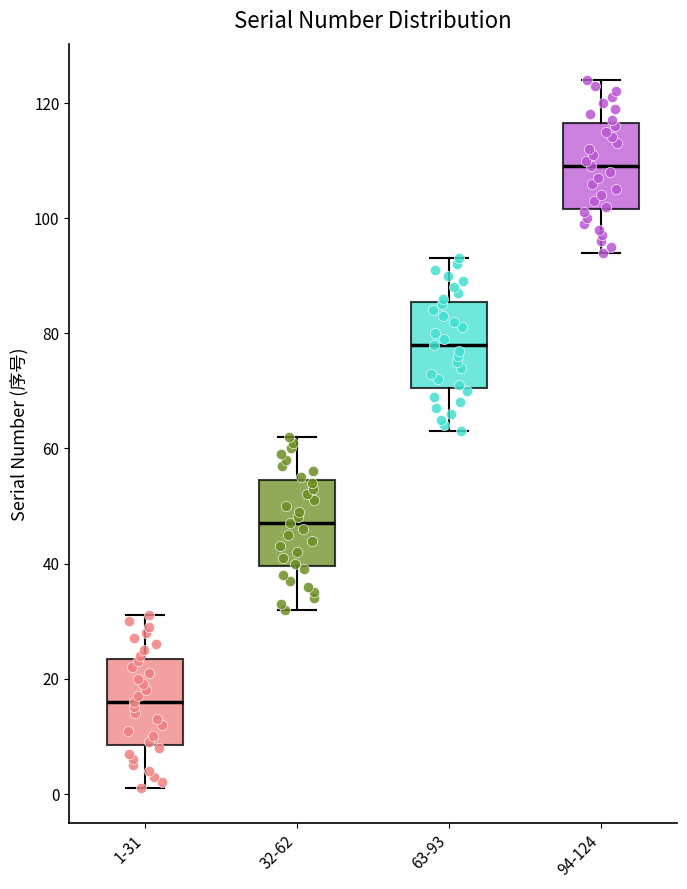

Reading left to right, transcribe this box plot: for each box, give where its median line is, the range the box spans, and where its two whiskers end, as read against the y-axis. The values are not printed on the chart, so give them approximately, as read against the axis.

1-31: median 16, box 8 to 24, whiskers 2 to 32
32-62: median 48, box 40 to 54, whiskers 32 to 62
63-93: median 78, box 70 to 86, whiskers 64 to 94
94-124: median 110, box 102 to 116, whiskers 94 to 124